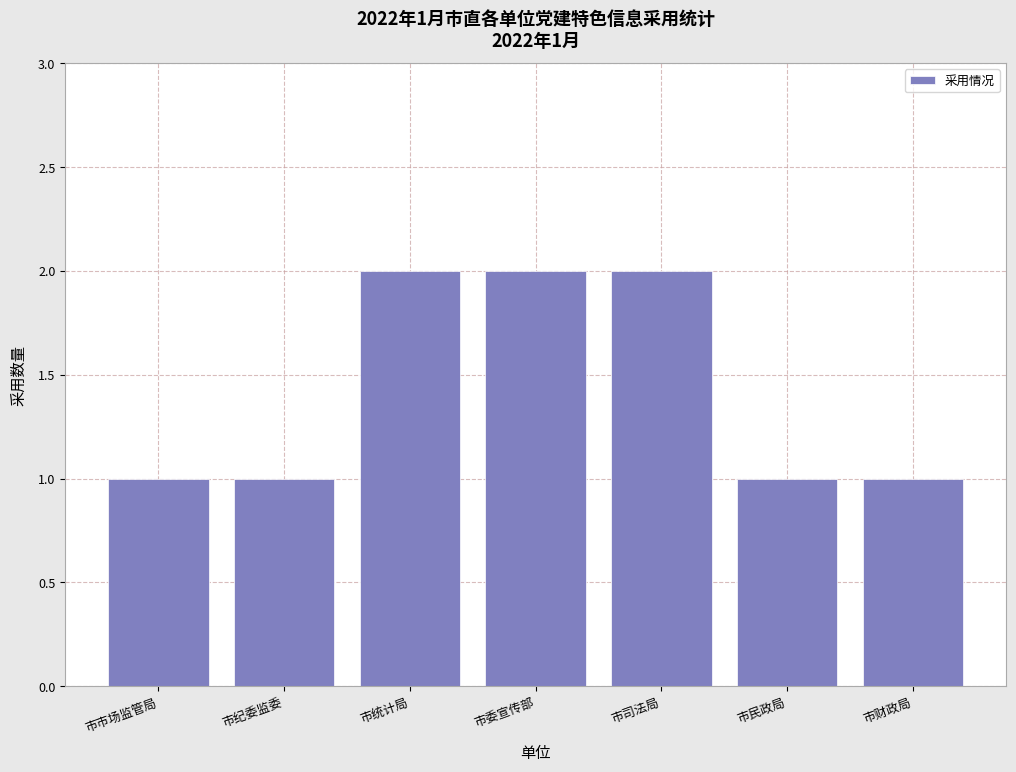

Reading left to right, transcribe all the data shown in this chart.

市市场监管局=1	市纪委监委=1	市统计局=2	市委宣传部=2	市司法局=2	市民政局=1	市财政局=1